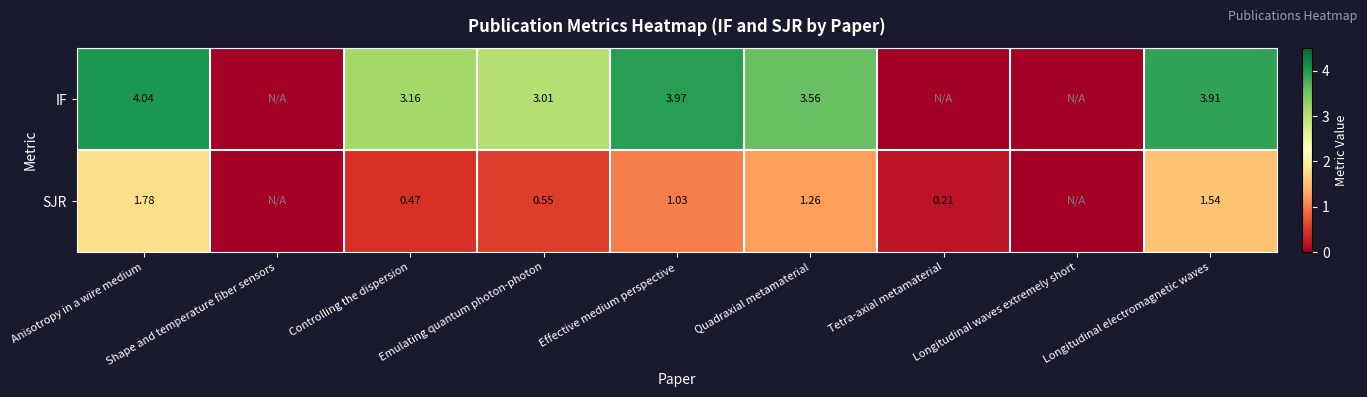

At Effective medium perspective, list the series in order from smallest to largest.

SJR, IF